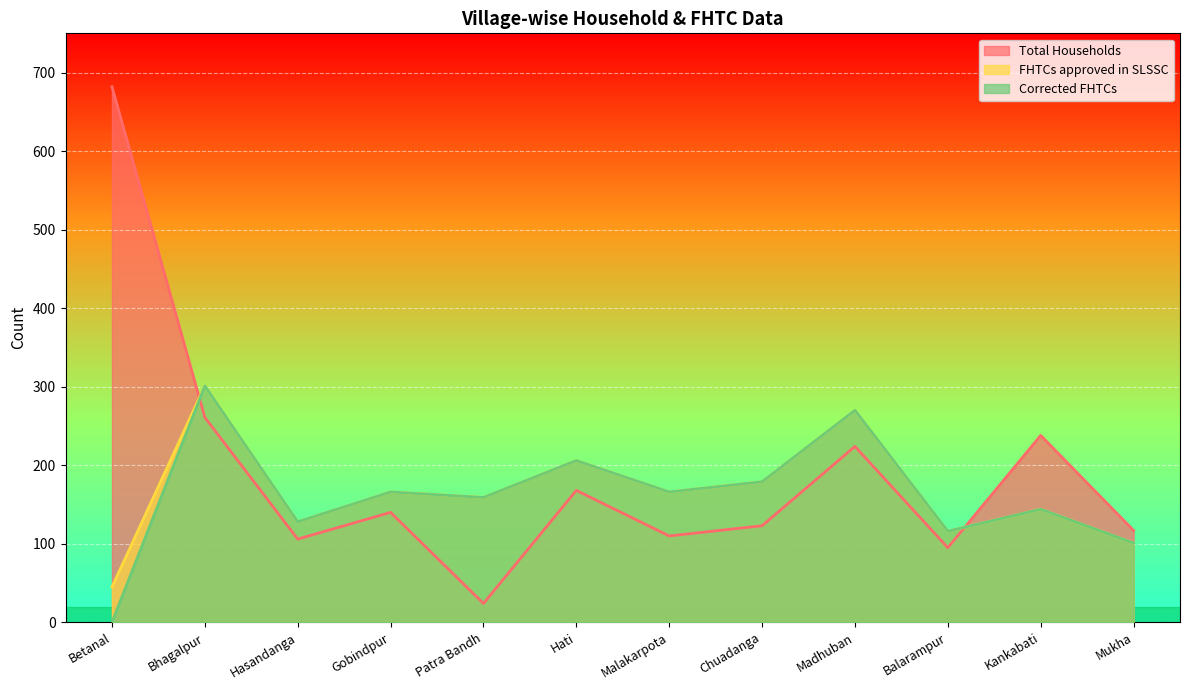

The Total Households series shows 106 at Hasandanga. True or false?

True